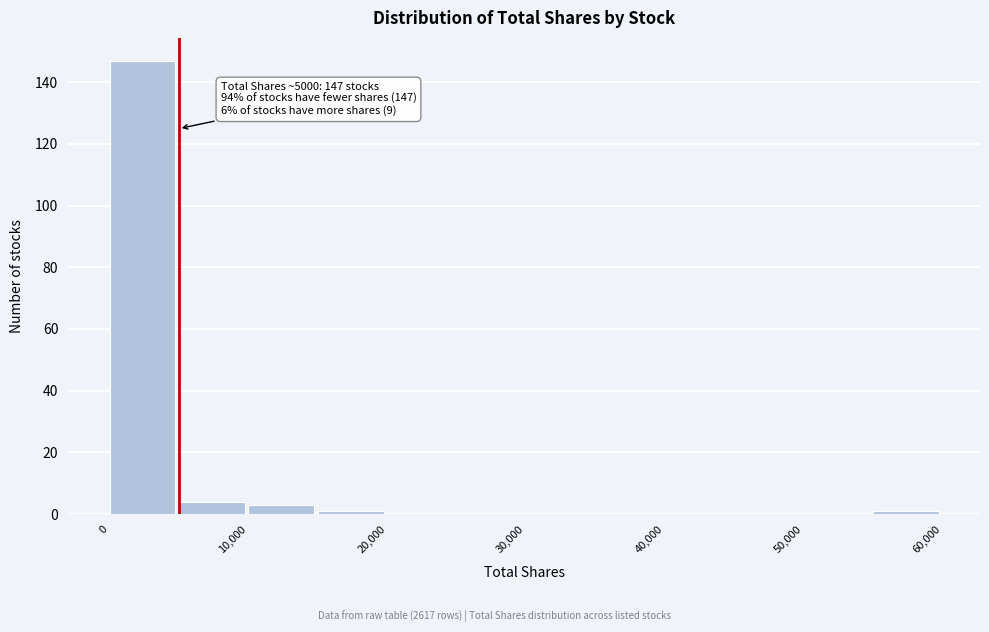

Which range on the x-axis has the tallest bar?

0 to 5000